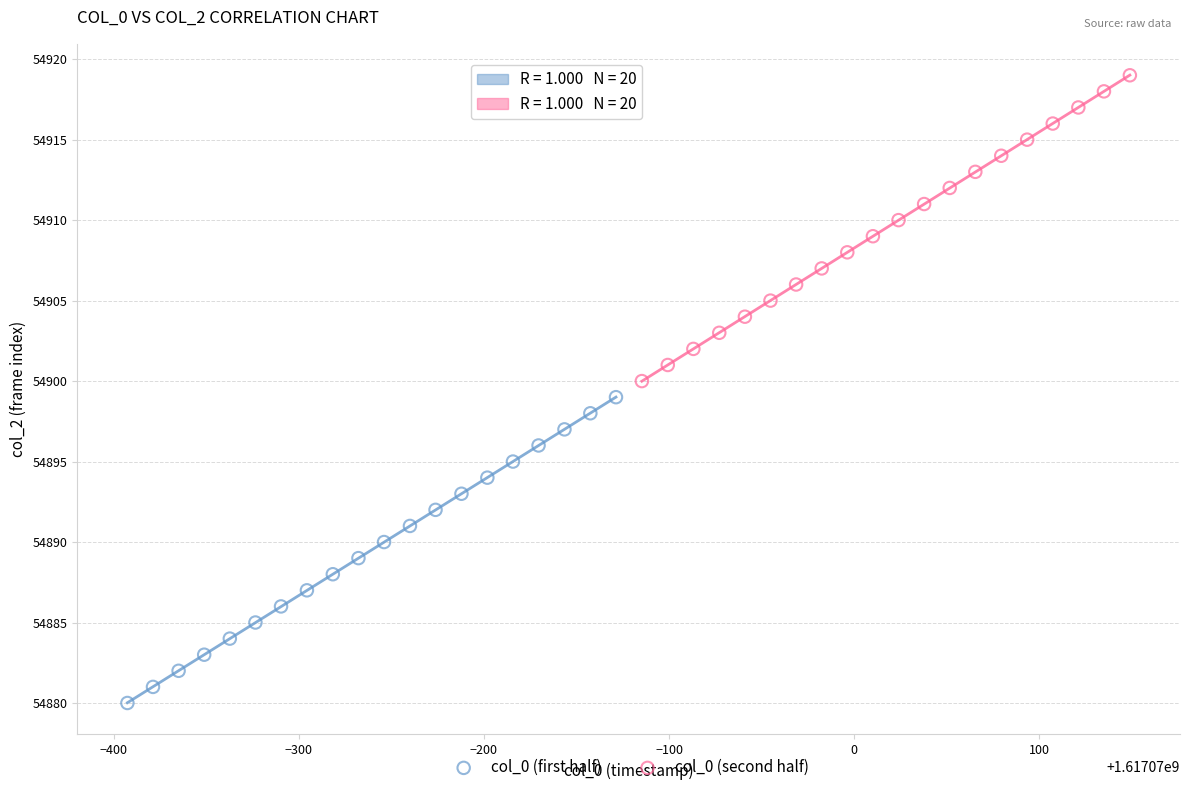

Which series reaches the maximum Y coordinate?

col_0 (second half)